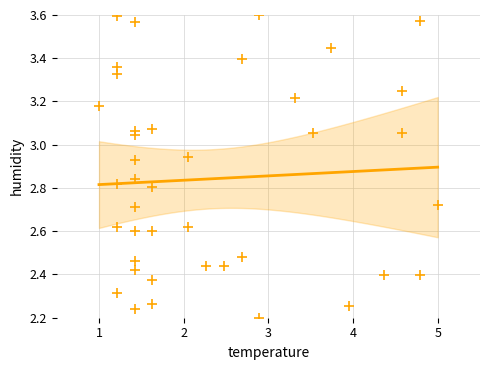

What is the range of X values (max minus min)?

4.0